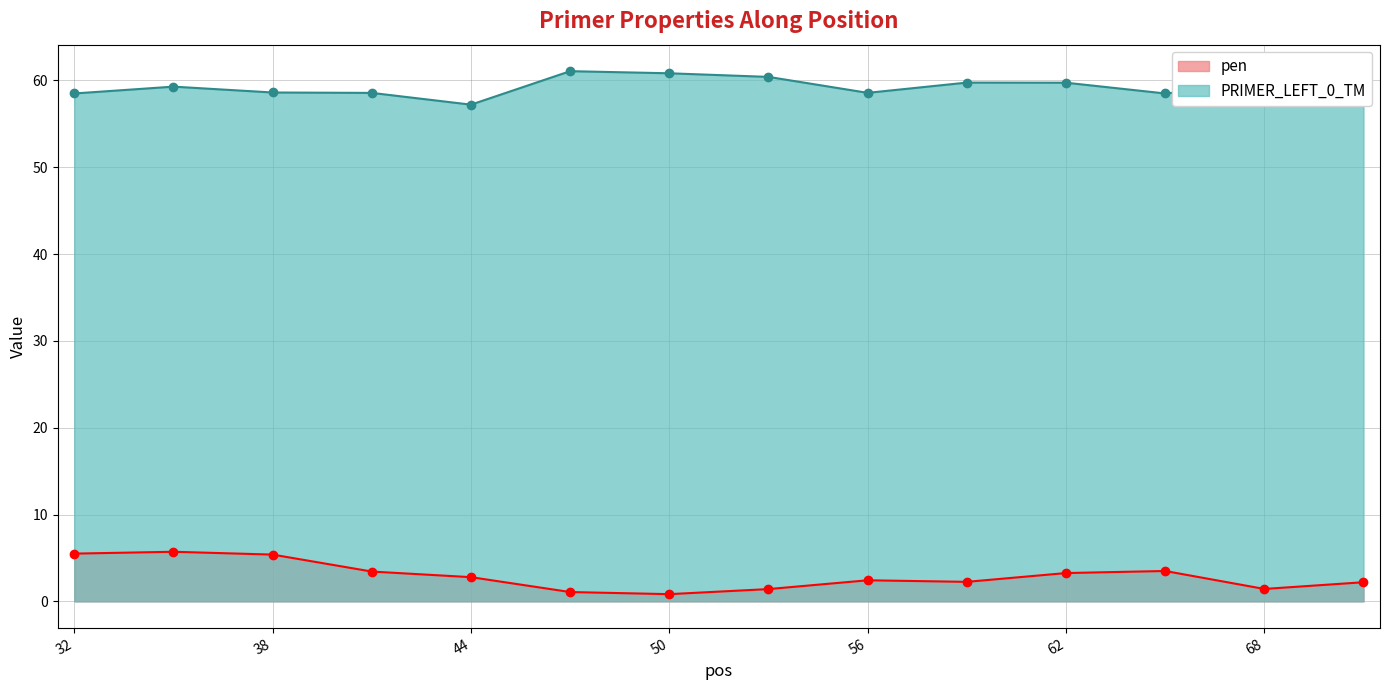

Between 38 and 32, which is larger?

32